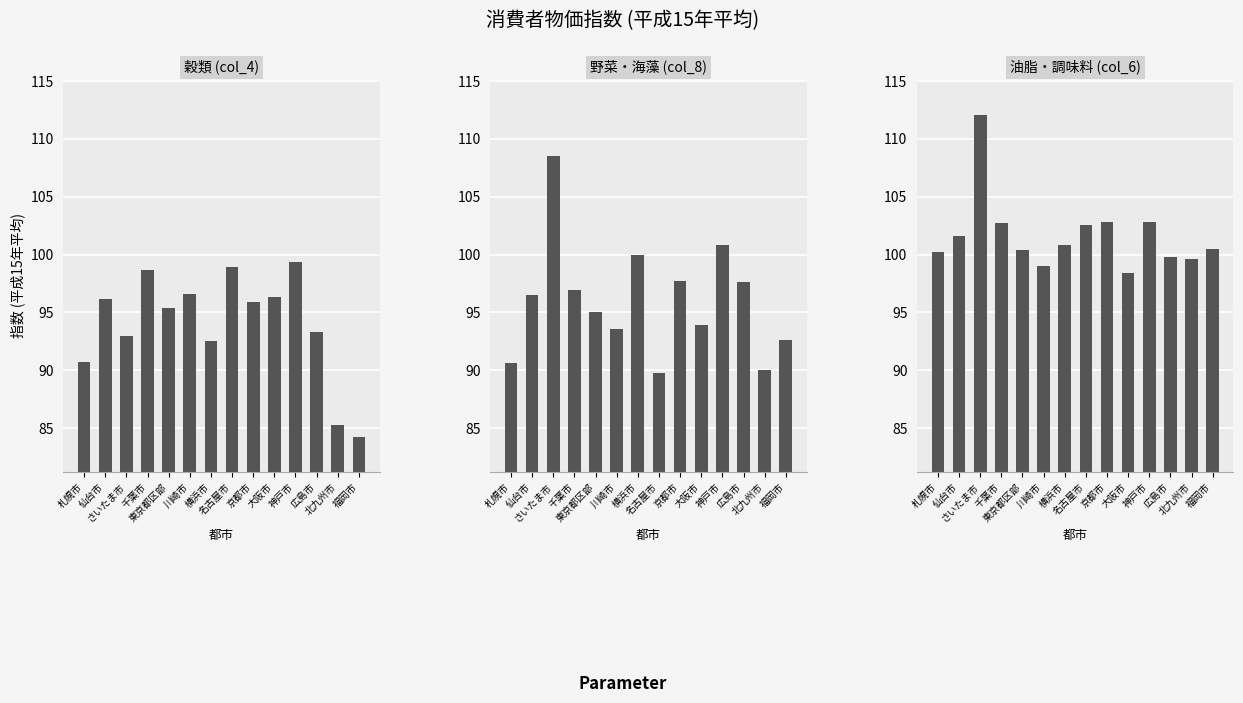

Rank the series at さいたま市 from lowest to highest value.

穀類, 野菜・海藻, 油脂・調味料